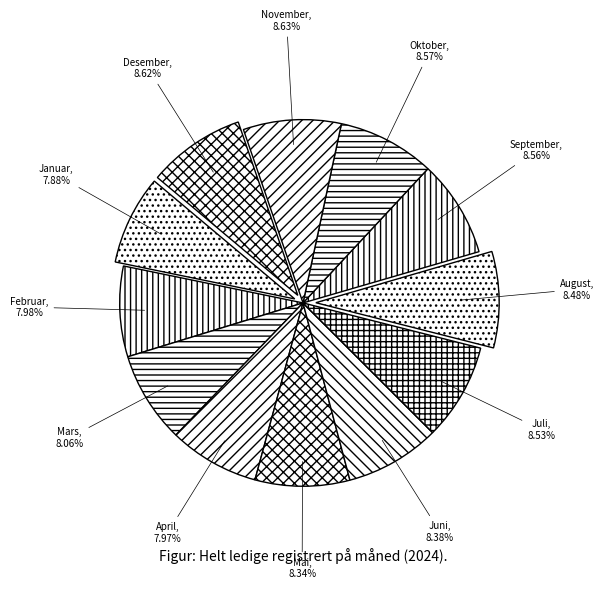

The Oktober slice represents 1% of the pie. True or false?

False